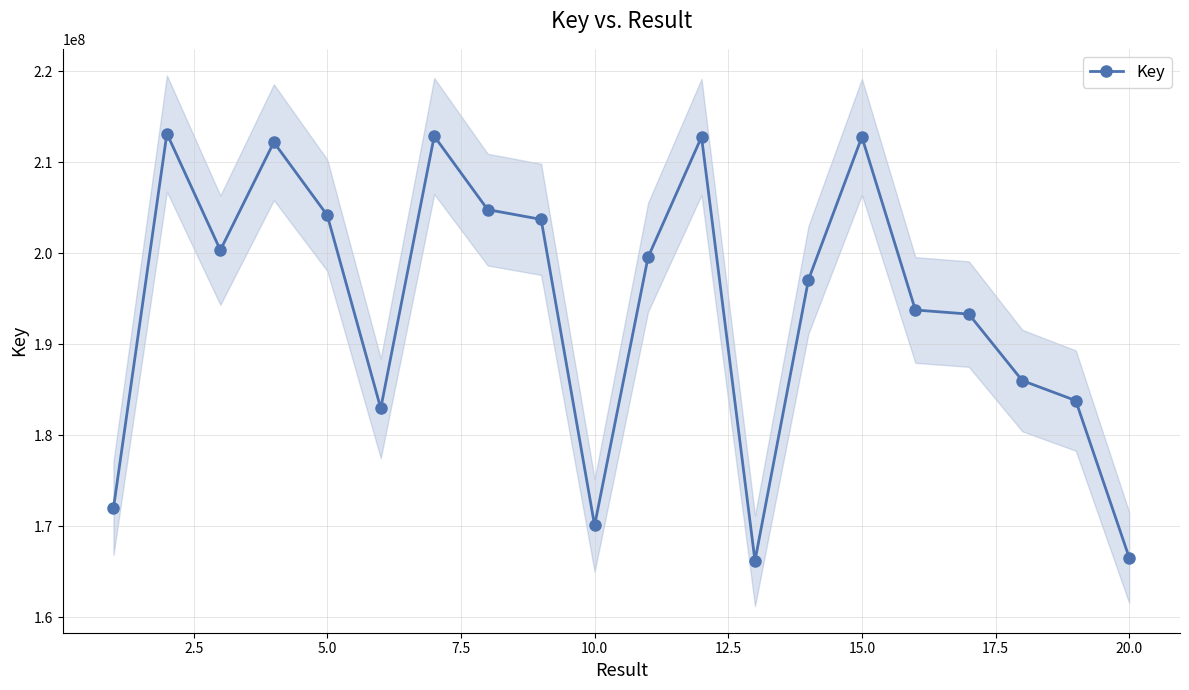

What is the highest value of the Key series?

213169768